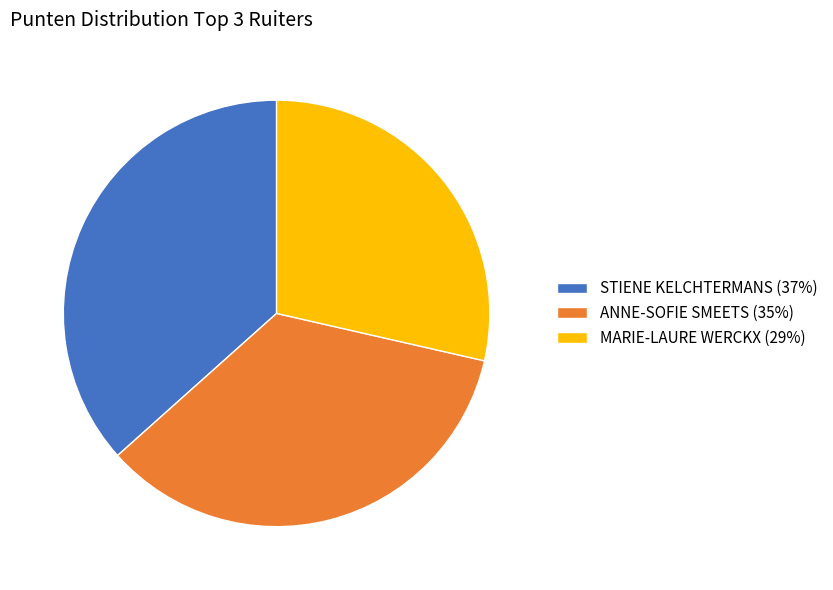

Is MARIE-LAURE WERCKX the majority of the pie?

No